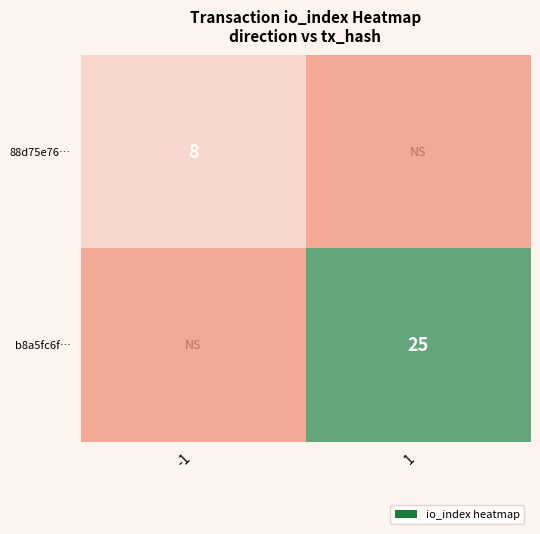

What is the spread (max minus min) of values at -1?

8